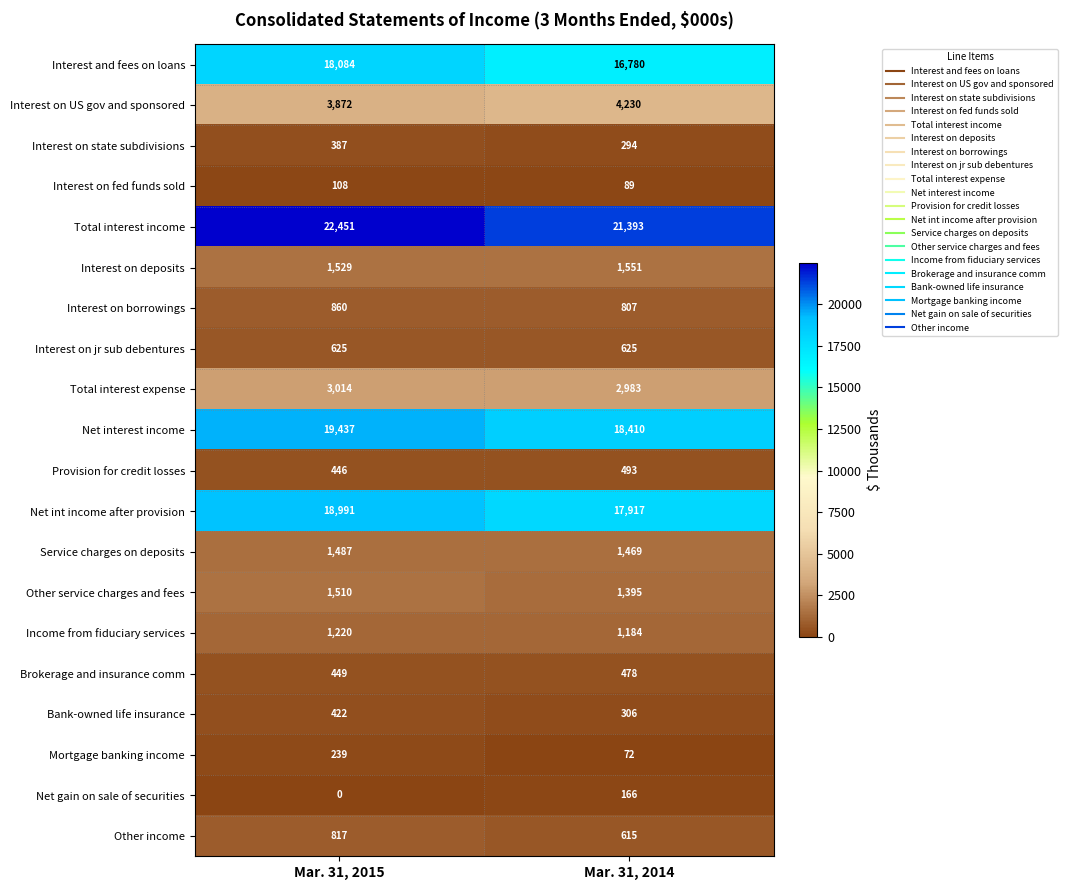

What value does the Interest and fees on loans series have at Mar. 31, 2014?

16780